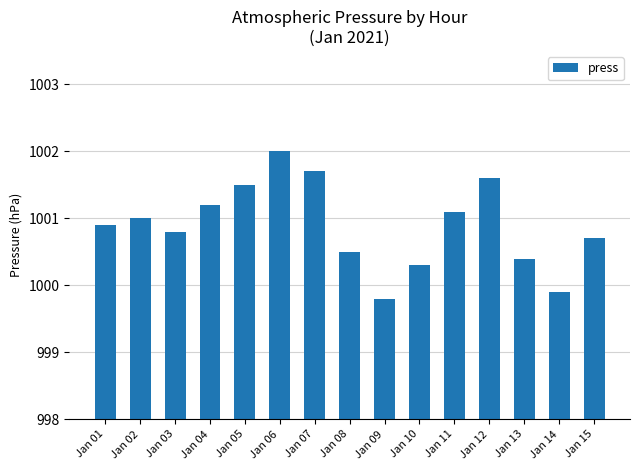

True or false: the data shows 310.2 at Jan 05.

False